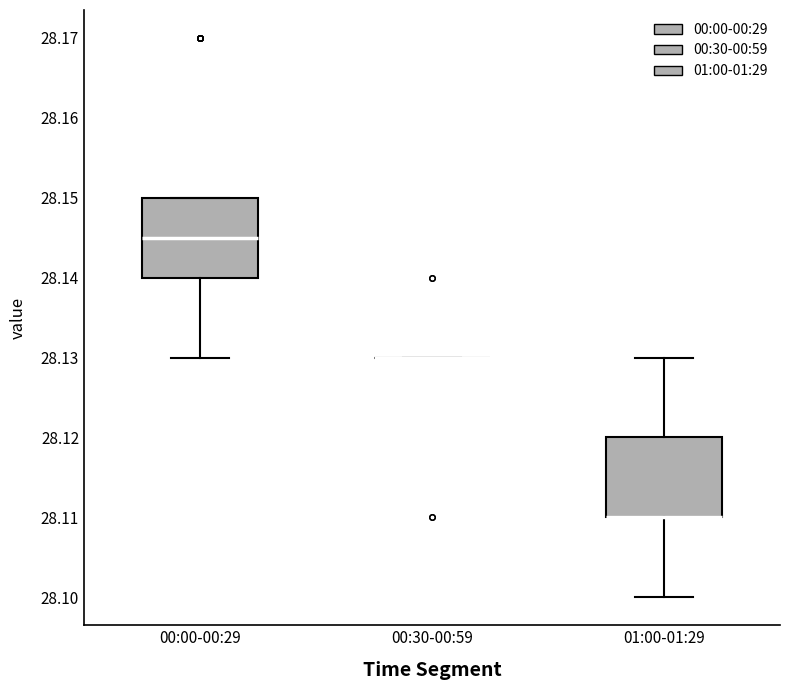

Reading left to right, read every box against the y-axis: the position of its median line, the range the box covers, and the ends of its whiskers. The values are not printed on the chart, so give them approximately, as read against the axis.

00:00-00:29: median 28.145, box 28.140 to 28.150, whiskers 28.130 to 28.150
00:30-00:59: box collapsed to a line at 28.130, whiskers 28.130 to 28.130
01:00-01:29: median 28.110 (drawn on the box's lower edge), box 28.110 to 28.120, whiskers 28.100 to 28.130